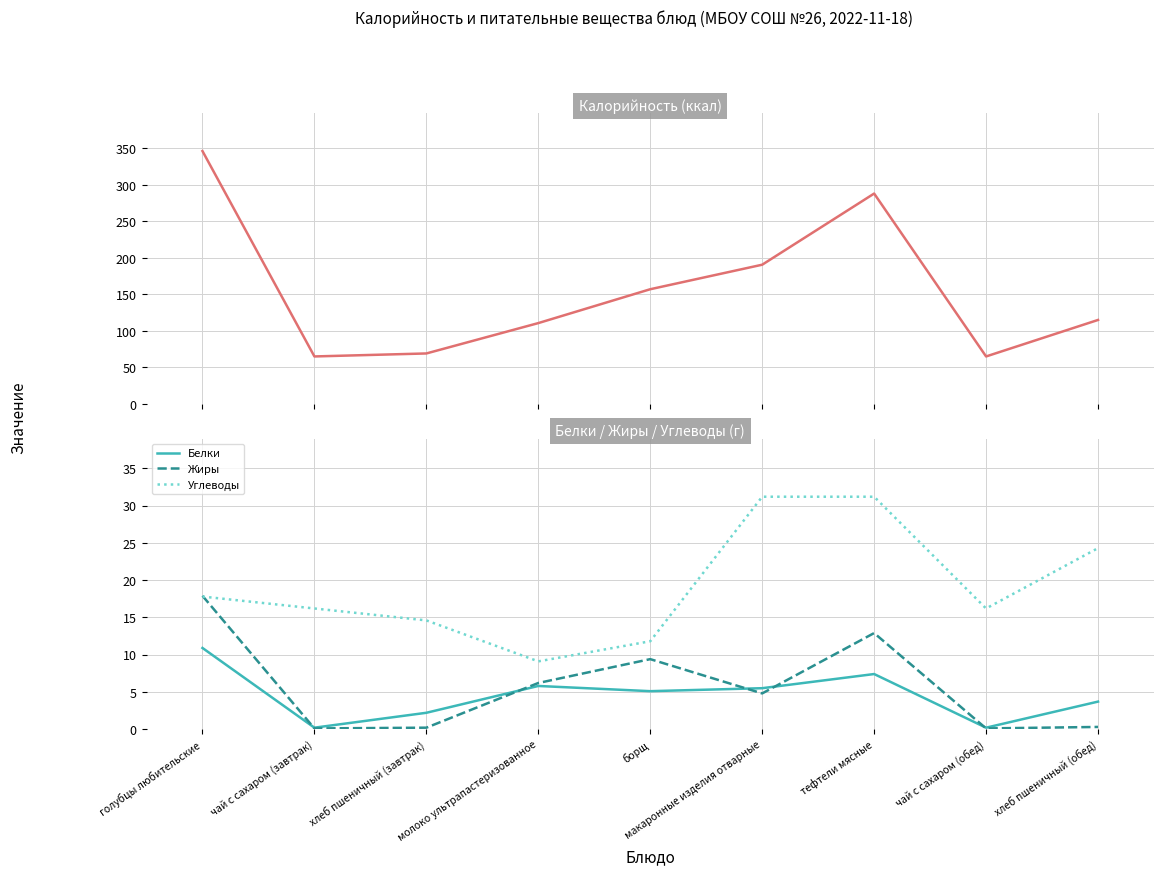

How many values in the Жиры series exceed 4?

5